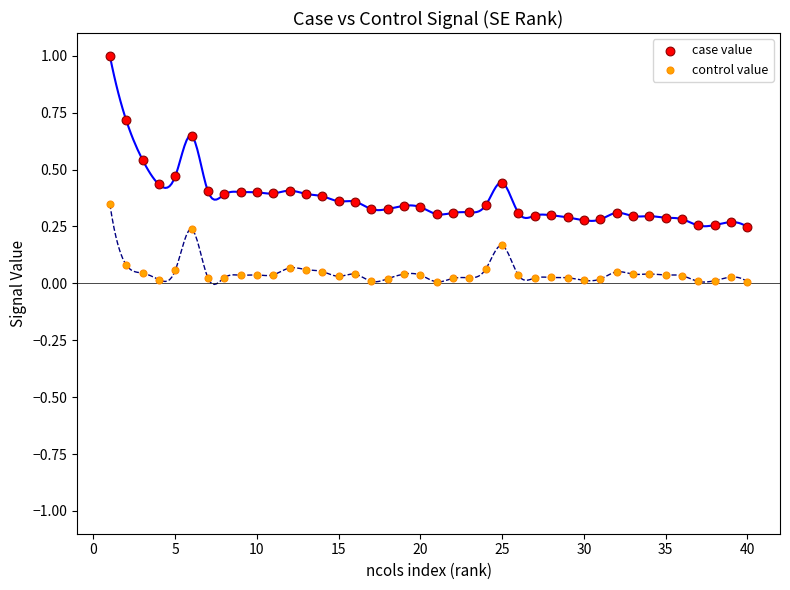

Across all data points, what is the range of X values (max minus min)?

39.0